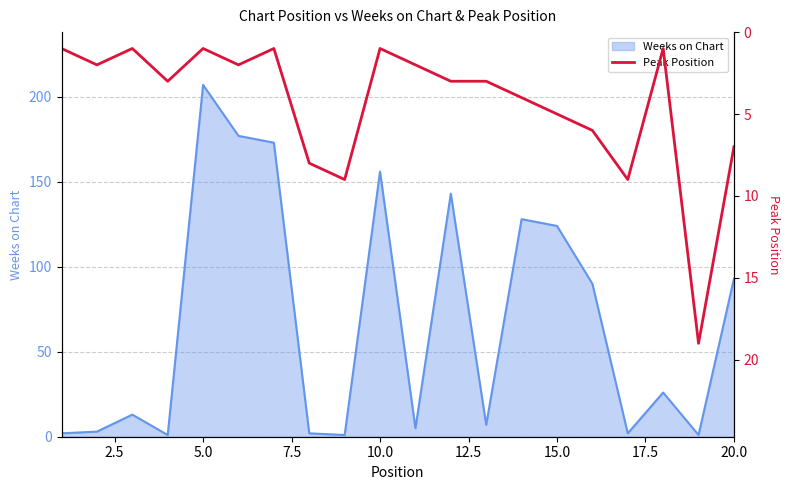

The value of Weeks on Chart at 20.0 is 128. True or false?

False